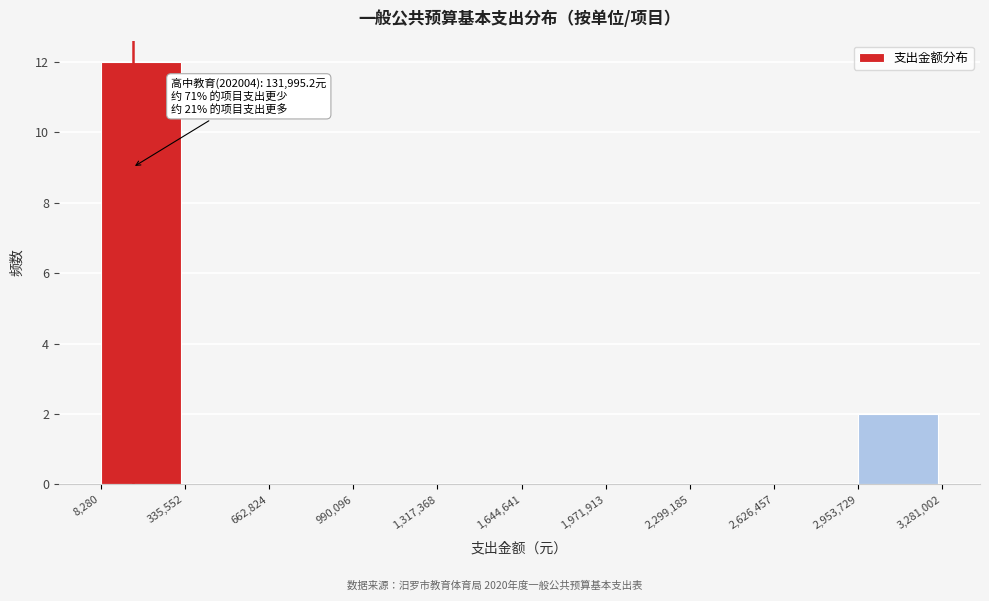

Which range on the x-axis has the tallest bar?

8,280 to 335,552